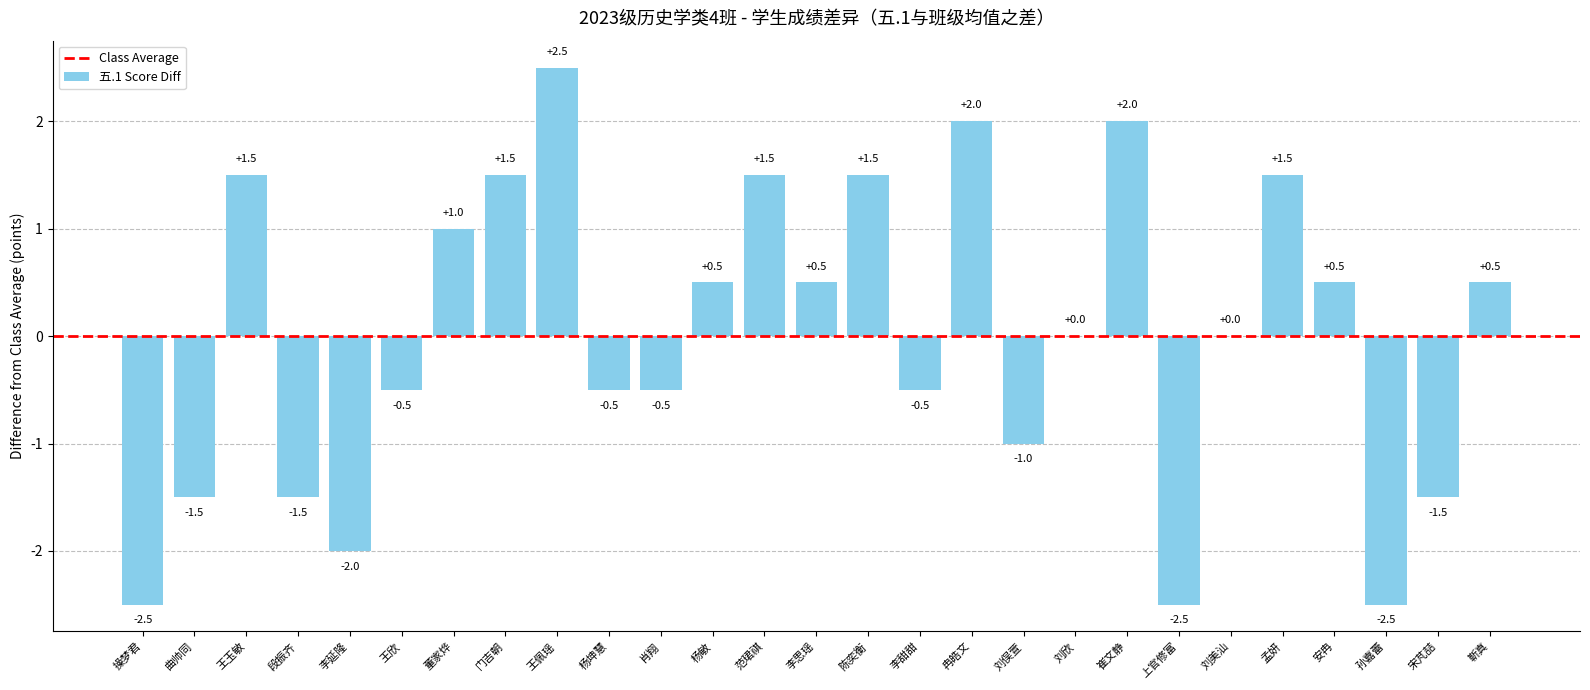

What is the maximum value shown in the chart?

2.5